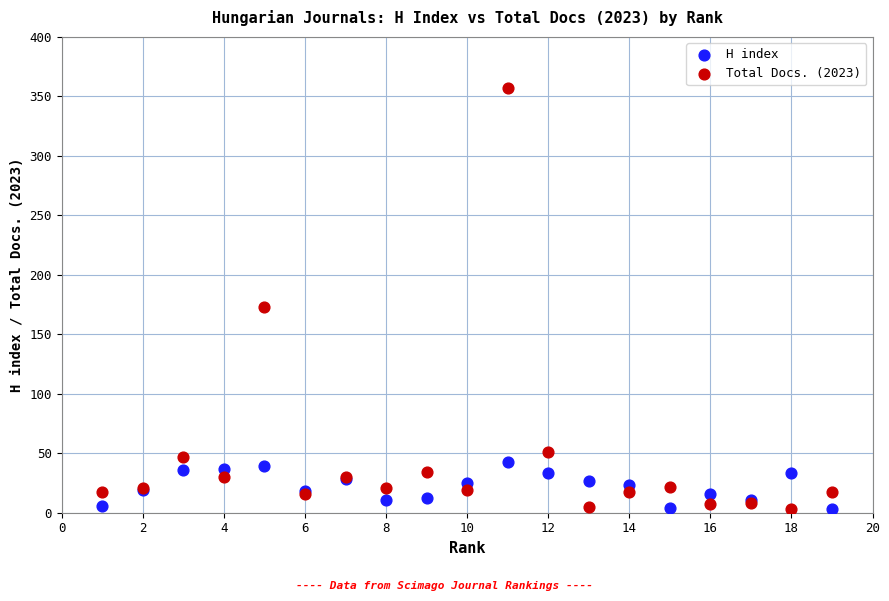

What are all the series names shown in the legend?

H index, Total Docs. (2023)